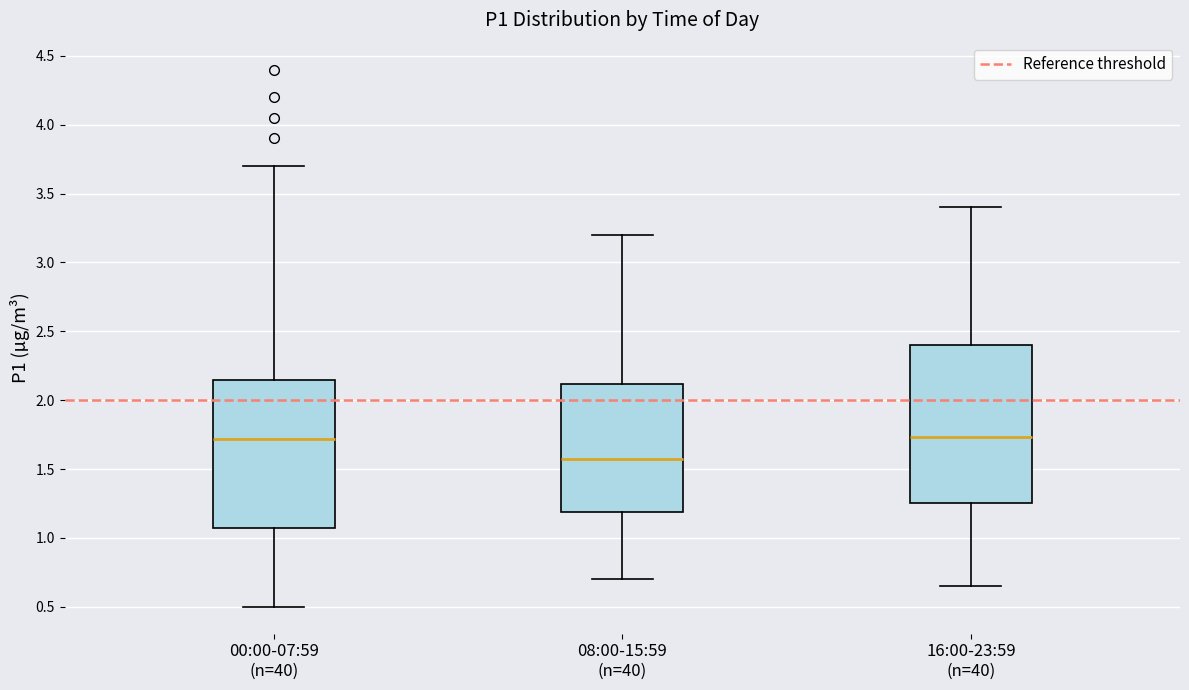

Reading left to right, transcribe this box plot: for each box, give where its median line is, the range the box spans, and where its two whiskers end, as read against the y-axis. The values are not printed on the chart, so give them approximately, as read against the axis.

00:00-07:59 (n=40): median 1.70, box 1.05 to 2.15, whiskers 0.50 to 3.70
08:00-15:59 (n=40): median 1.60, box 1.20 to 2.10, whiskers 0.70 to 3.20
16:00-23:59 (n=40): median 1.75, box 1.25 to 2.40, whiskers 0.65 to 3.40